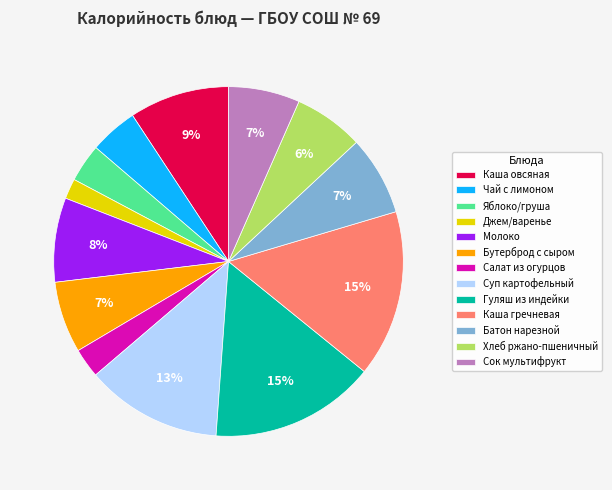

To the nearest percent, what is the difference between the Джем/варенье and Молоко slice percentages?

6%